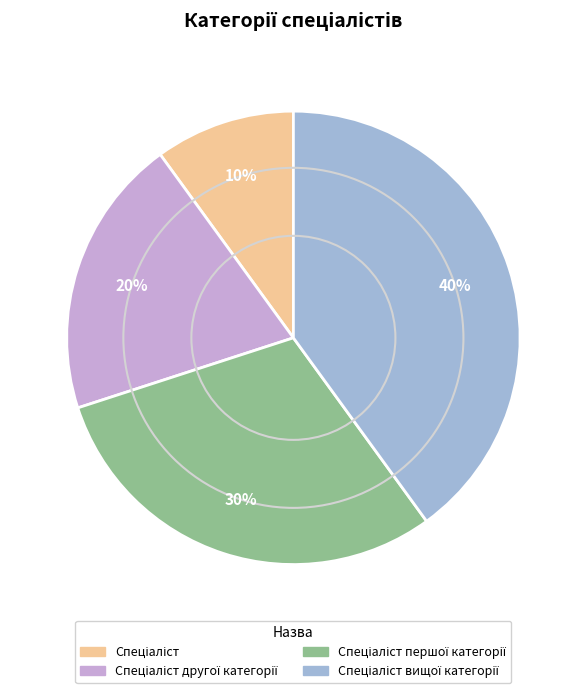

Is there a majority slice in this chart?

No